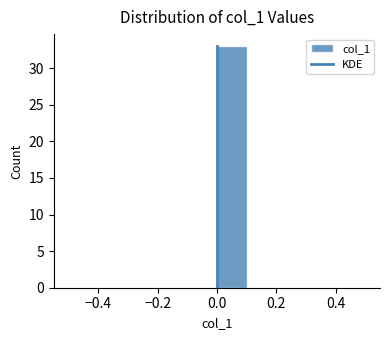

Which range on the x-axis has the tallest bar?

0.0 to 0.1